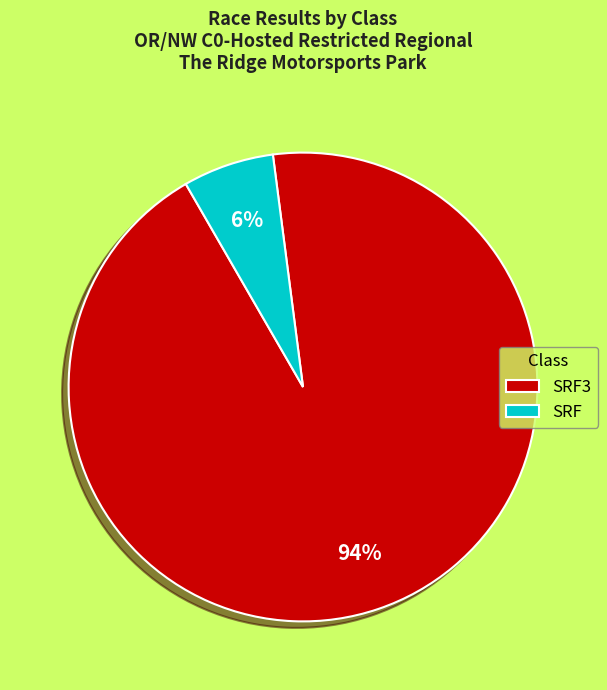

True or false: SRF accounts for 7% of the total.

True